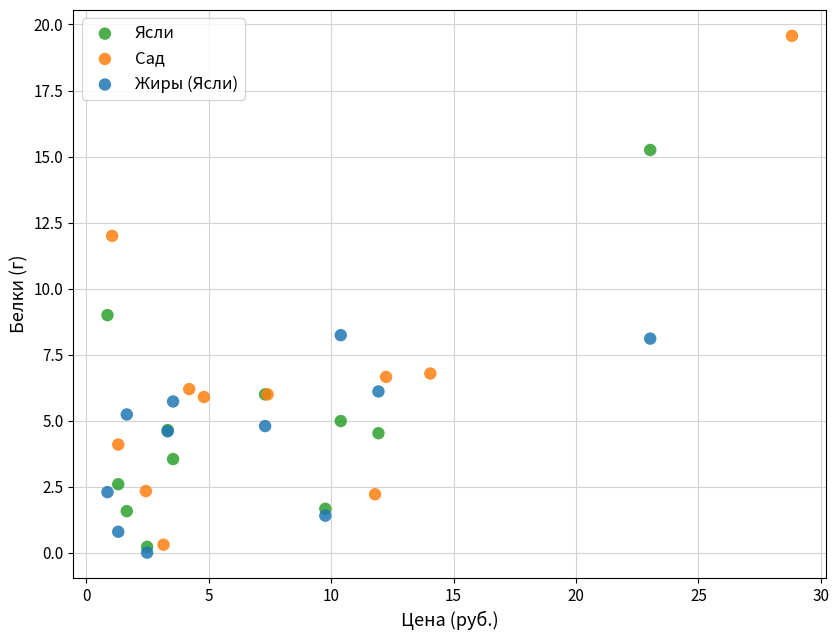

Which series has the widest spread of Y values?

Сад